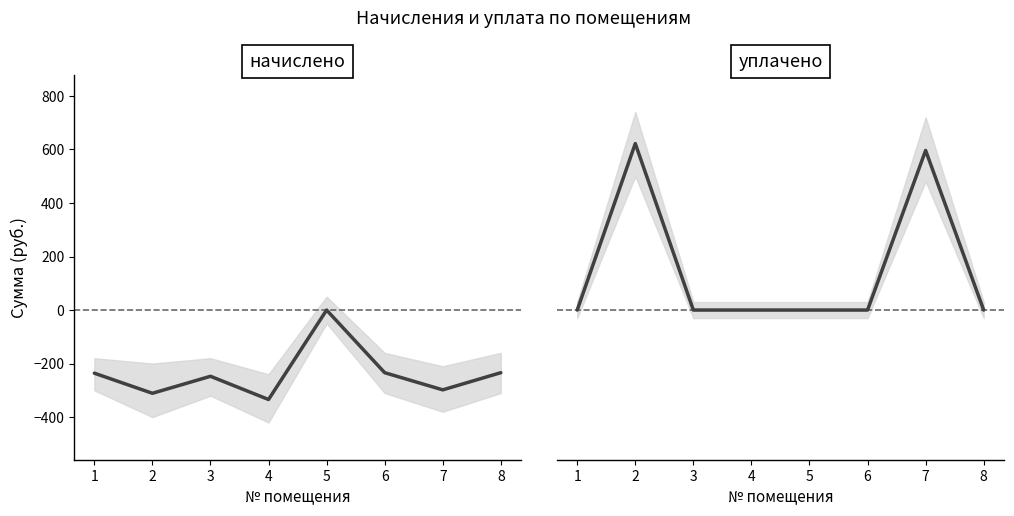

What is the smallest value displayed?

-334.2